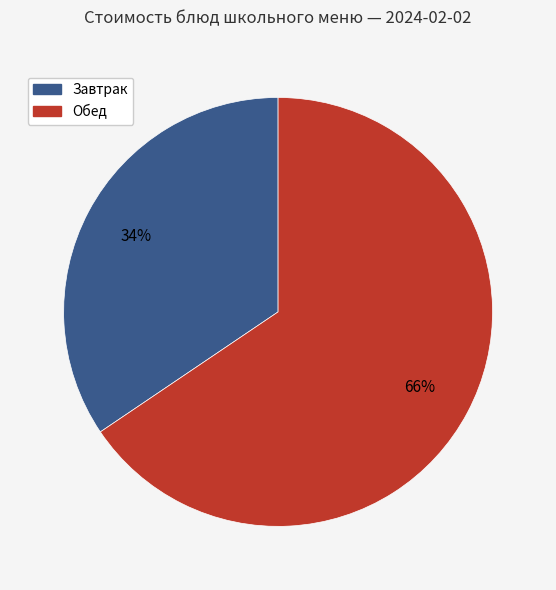

Does any single category account for the majority?

Yes